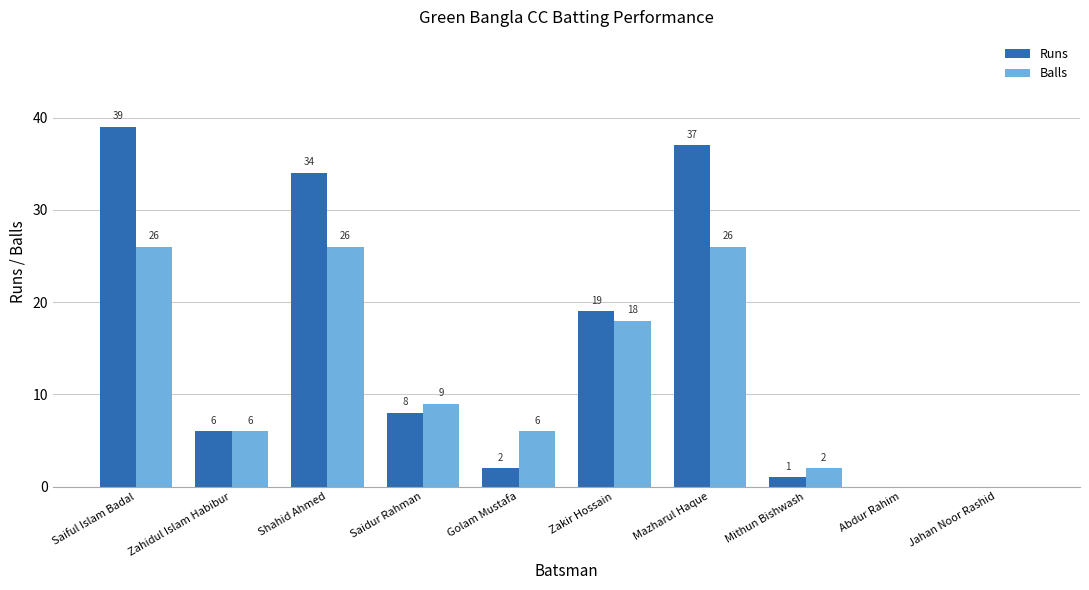

What is the sum of the Balls values at Zakir Hossain and Shahid Ahmed?

44